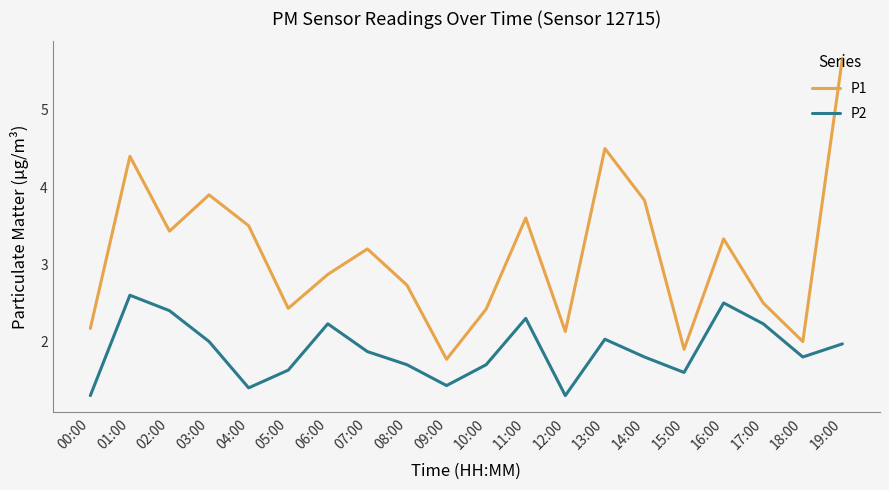

The P1 series shows 1.2 at 17:00. True or false?

False